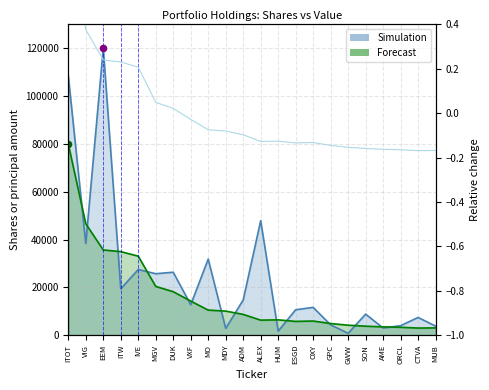

Is the value of Simulation at IVE greater than the value of Forecast at DUK?

Yes